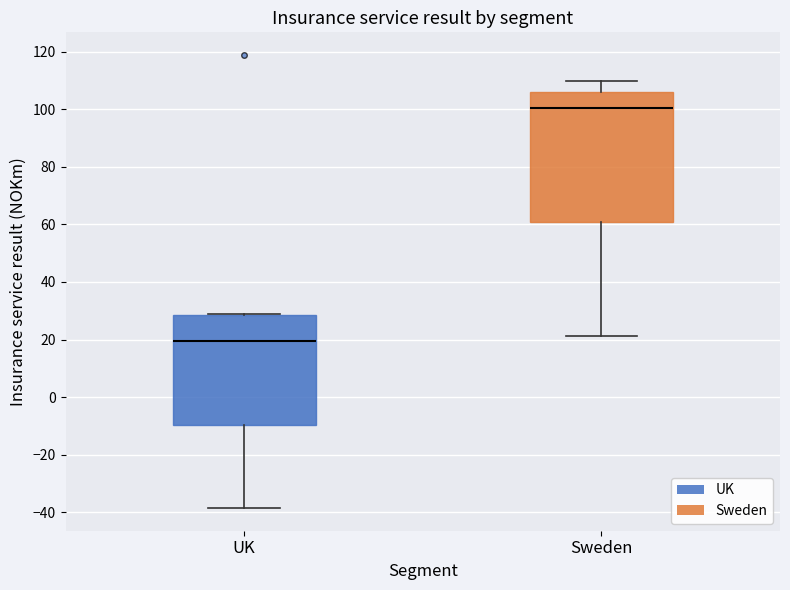

Which box is the tallest, from its lower edge to its upper edge?

Sweden